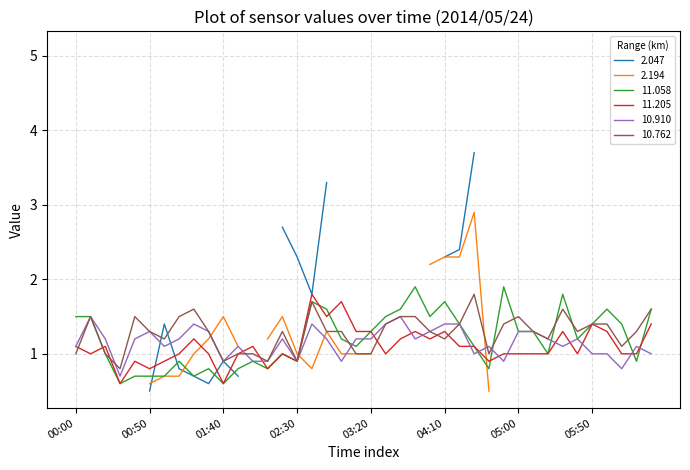

What is the lowest value of the 10.910 series?

0.7